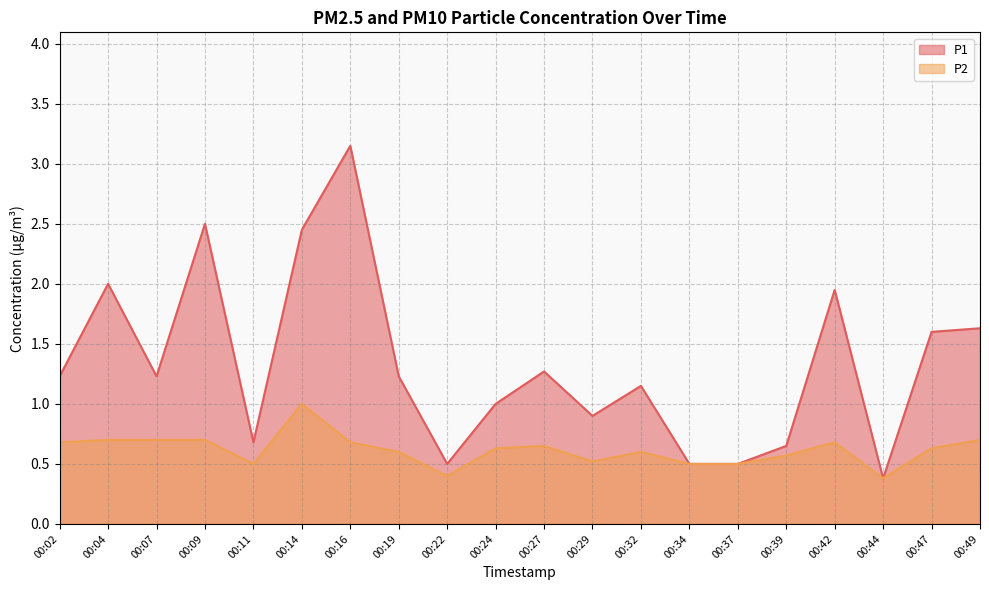

Is the value of P2 at 00:02 greater than the value of P1 at 00:22?

Yes